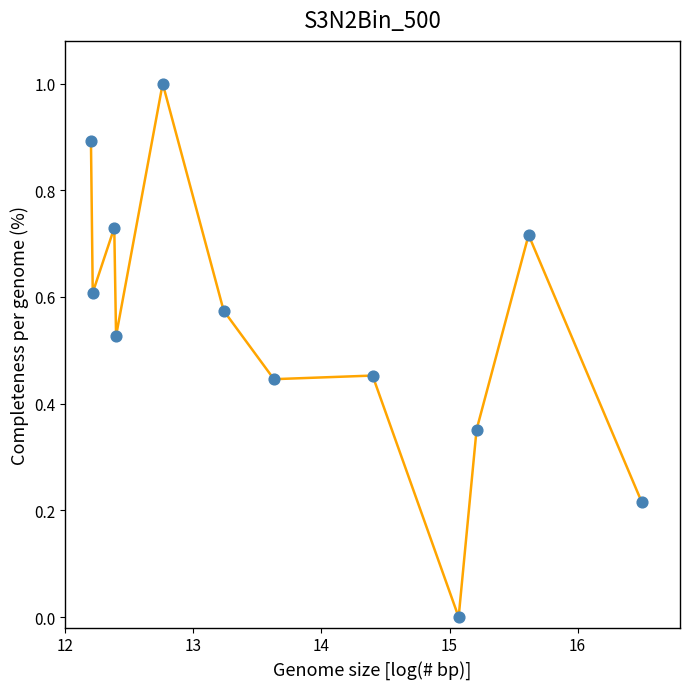

What is the greatest value displayed?

1.0